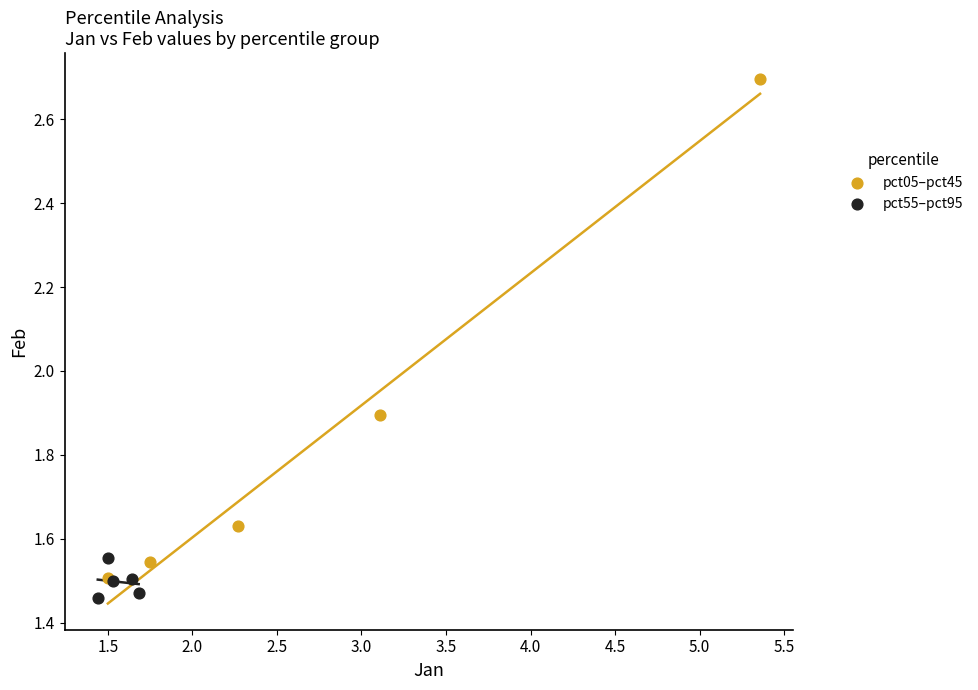

Which series has the largest Y range (max minus min)?

pct05–pct45